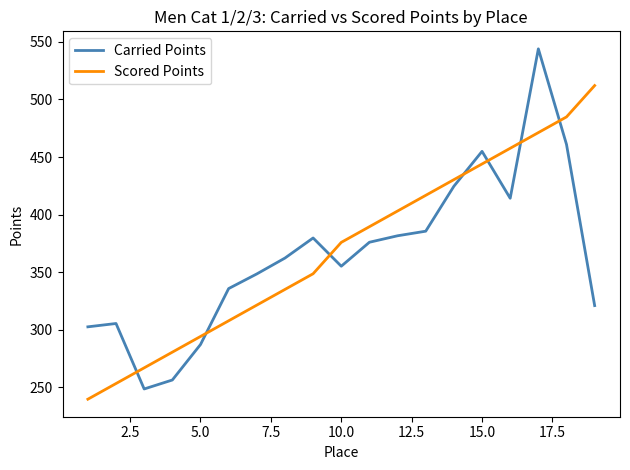

At how many categories does at least one series exceed 475?

3